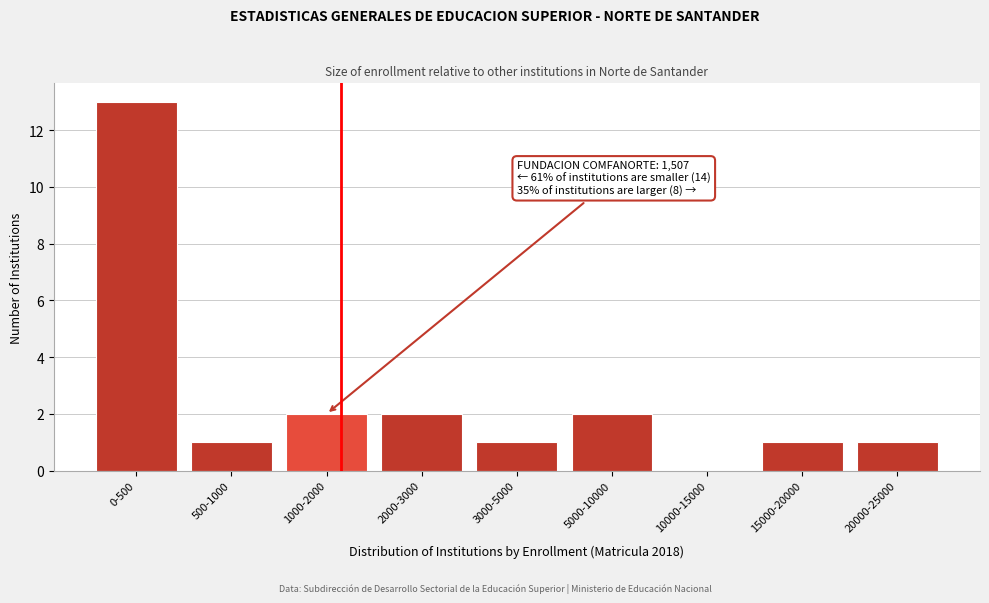

Reading left to right, what are all the values shown in this chart?

0-500=13	500-1000=1	1000-2000=2	2000-3000=2	3000-5000=1	5000-10000=2	10000-15000=0	15000-20000=1	20000-25000=1